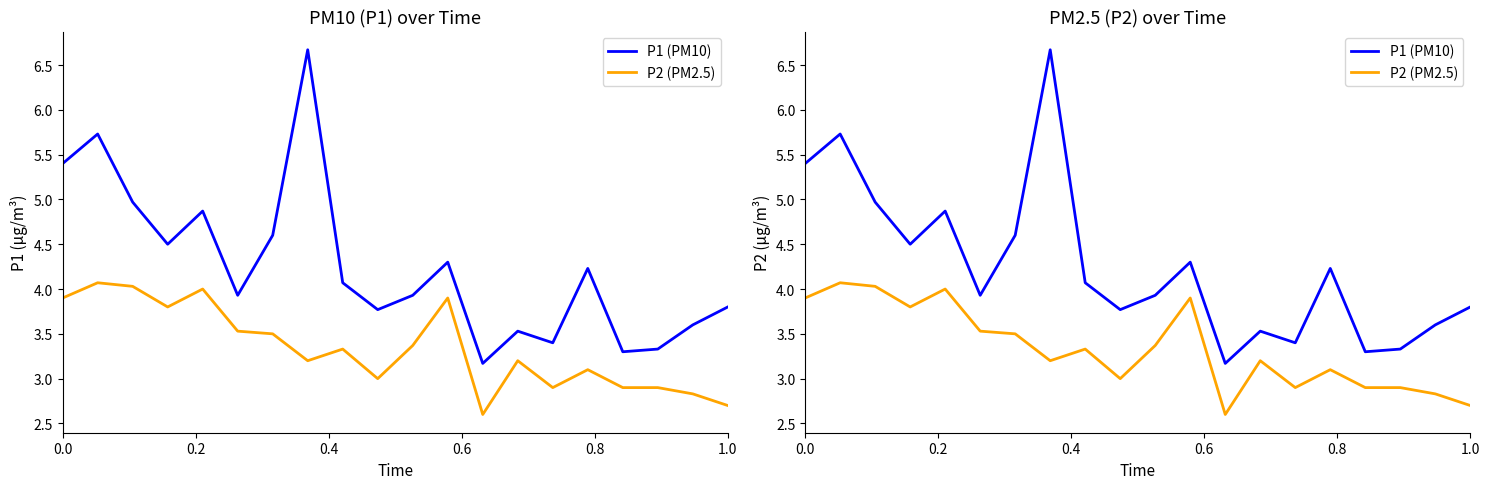

What is the difference between the second highest and second lowest values in the P1 (PM10) series?

2.4